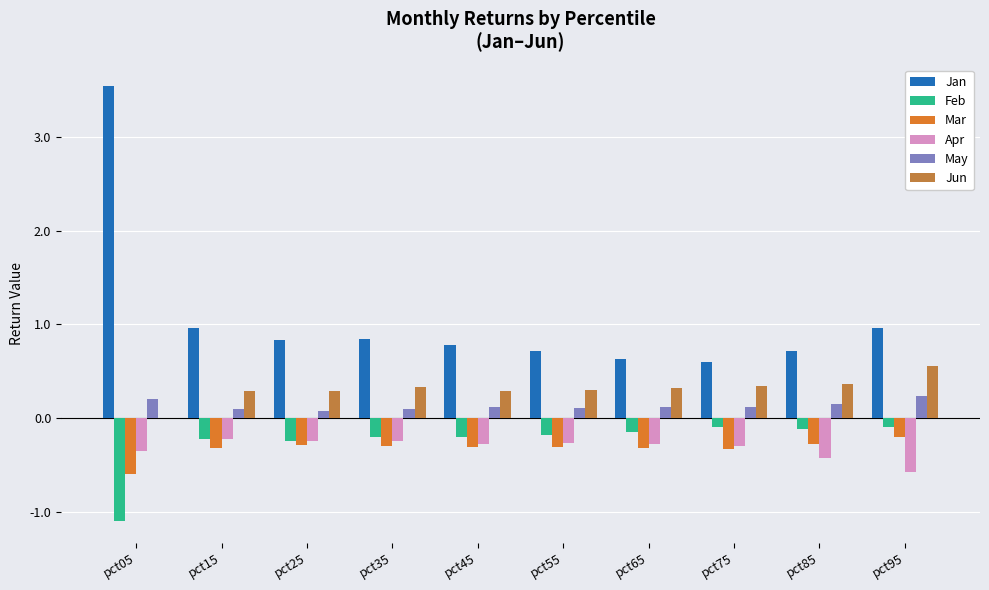

Which has a higher value, pct25 or pct05?

pct05